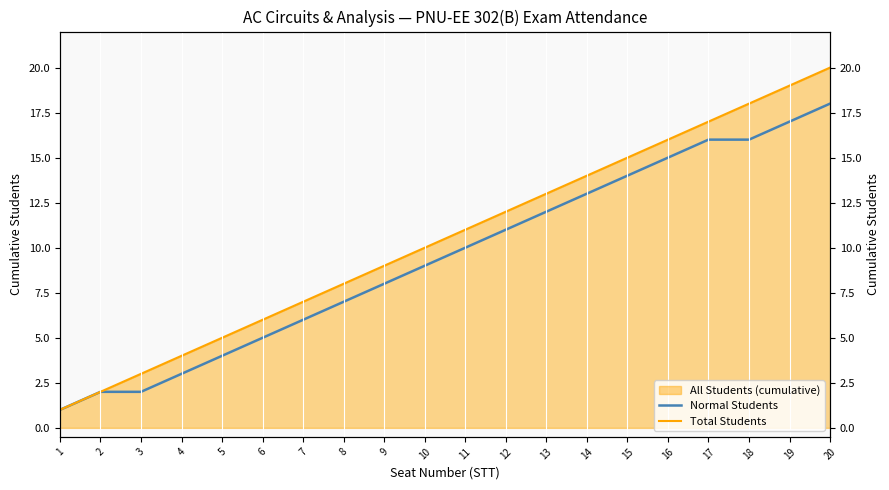

Reading left to right, extract all data points from this chart.

Normal Students: 1	2	2	3	4	5	6	7	8	9	10	11	12	13	14	15	16	16	17	18
Total Students: 1	2	3	4	5	6	7	8	9	10	11	12	13	14	15	16	17	18	19	20